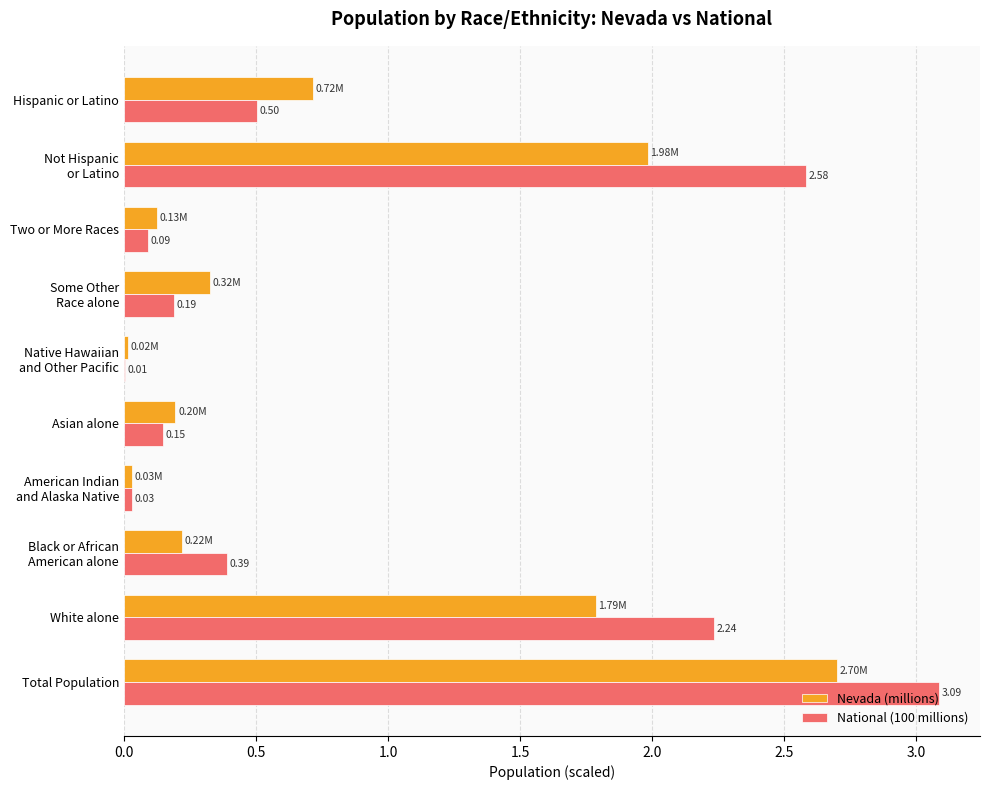

At which label is National (100 millions) closest to 1?

Hispanic or Latino